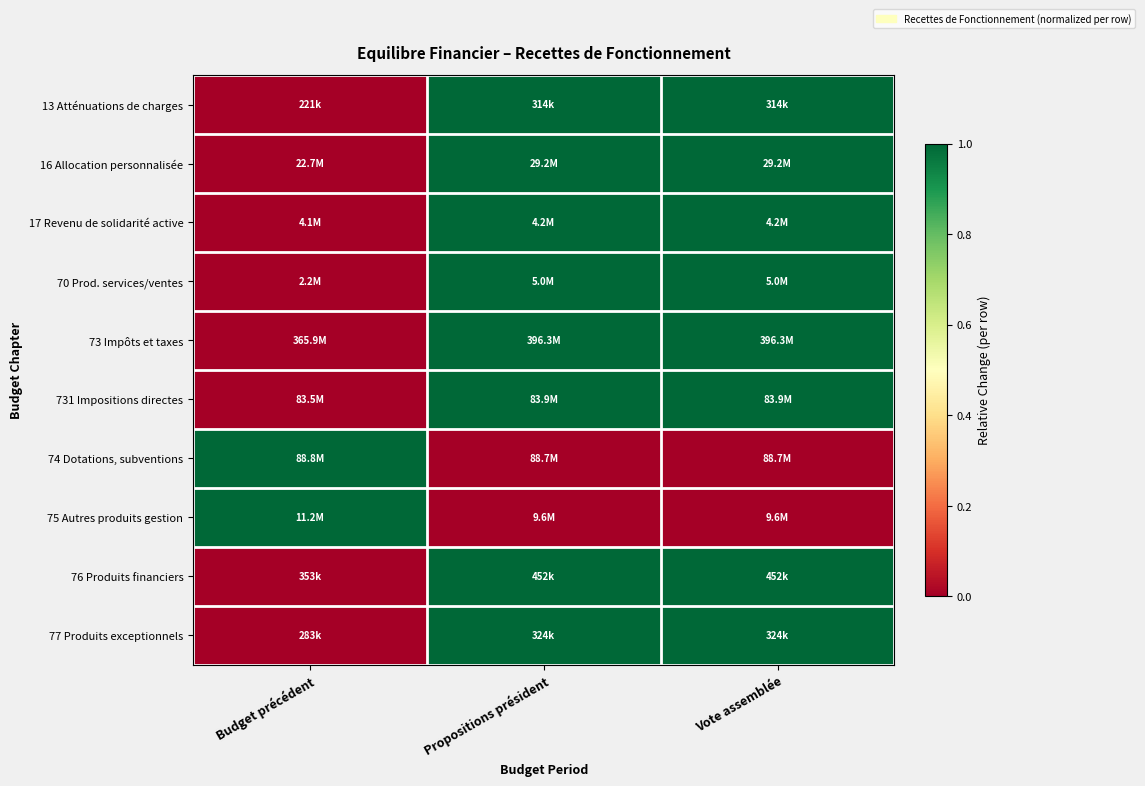

What is the spread (max minus min) of values at Vote assemblée?

1